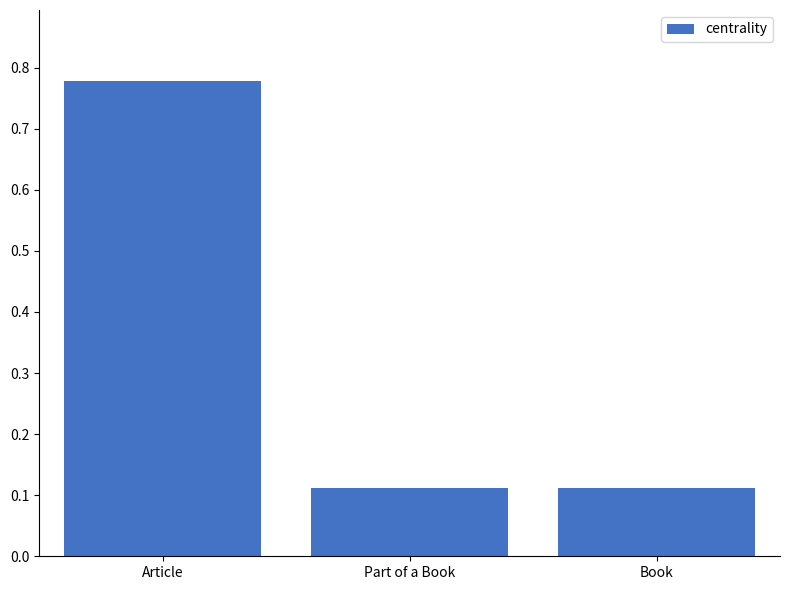

The chart shows a value of 0.0 at Book. True or false?

False